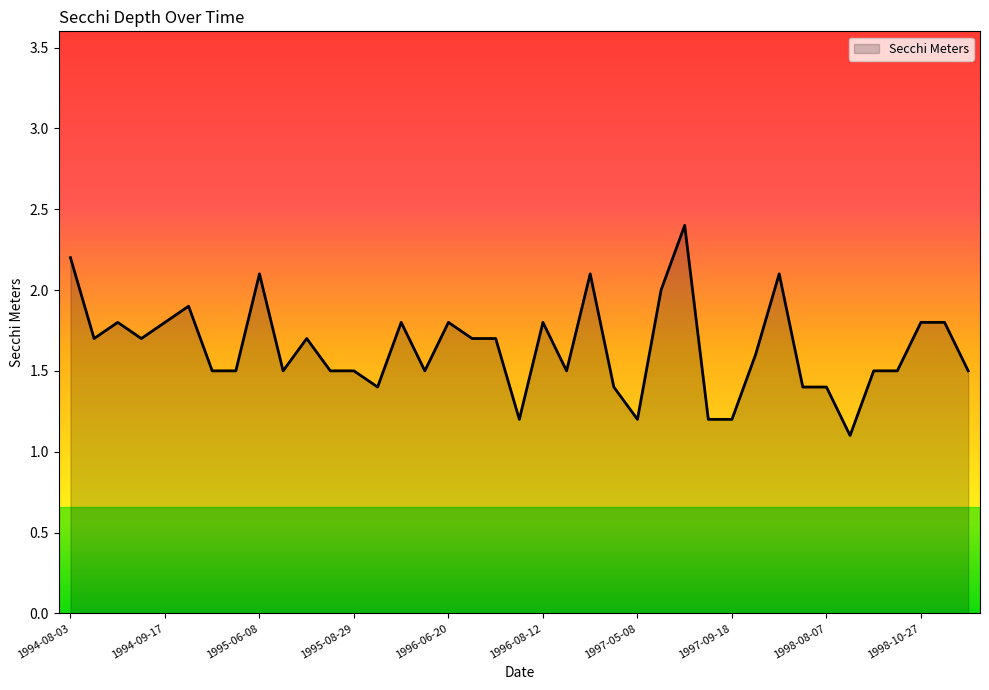

What is the smallest value displayed?

1.1